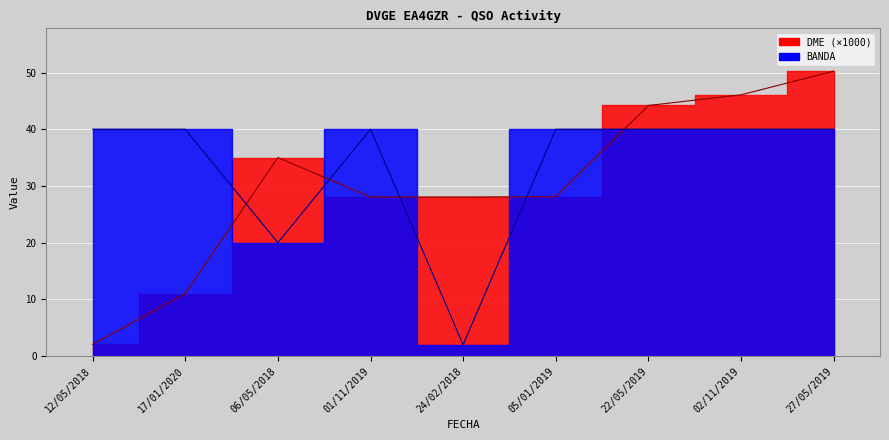

Between 17/01/2020 and 06/05/2018, which series saw the biggest shift?

DME